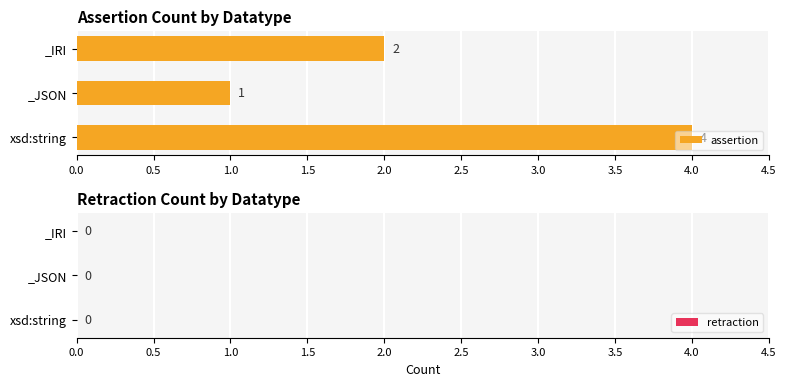

What is the greatest value displayed?

4